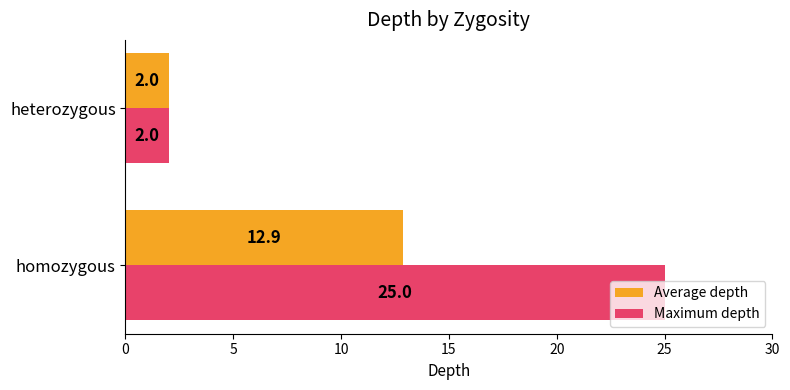

What is the minimum value shown in the chart?

2.0